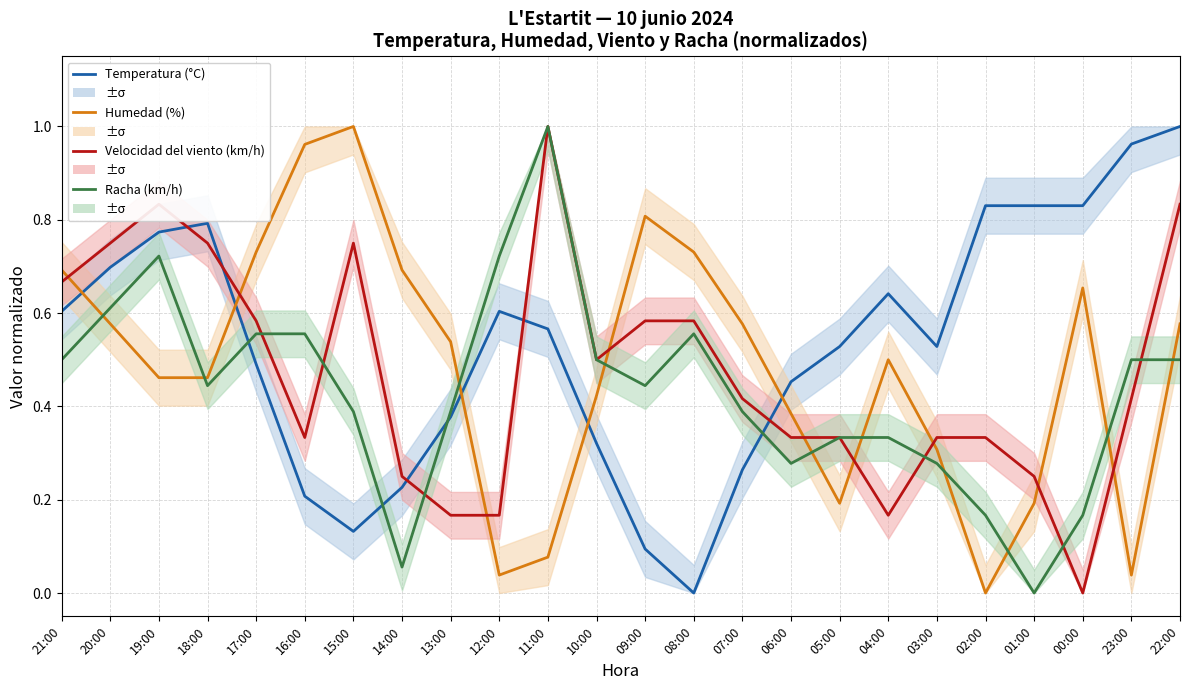

What is the total value across all series at 11:00?

2.6